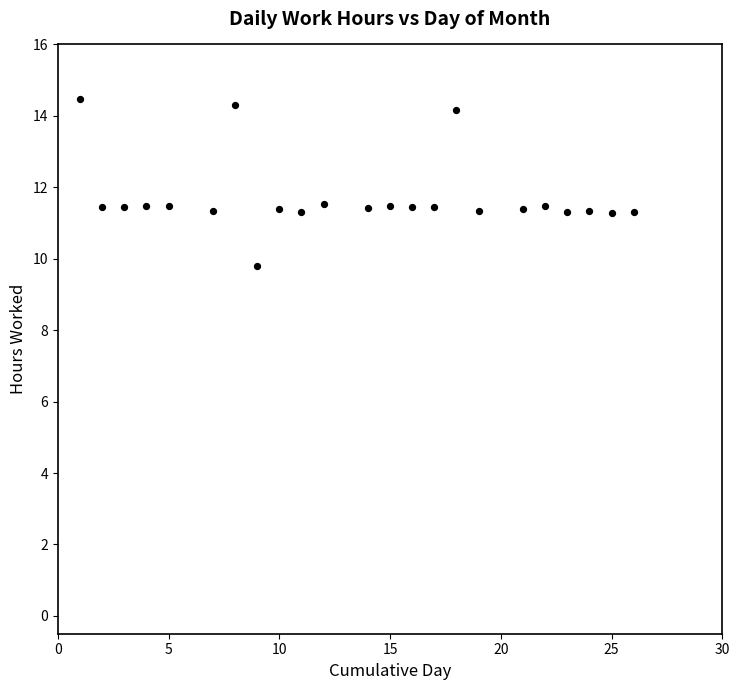

What is the range of X values (max minus min)?

25.0